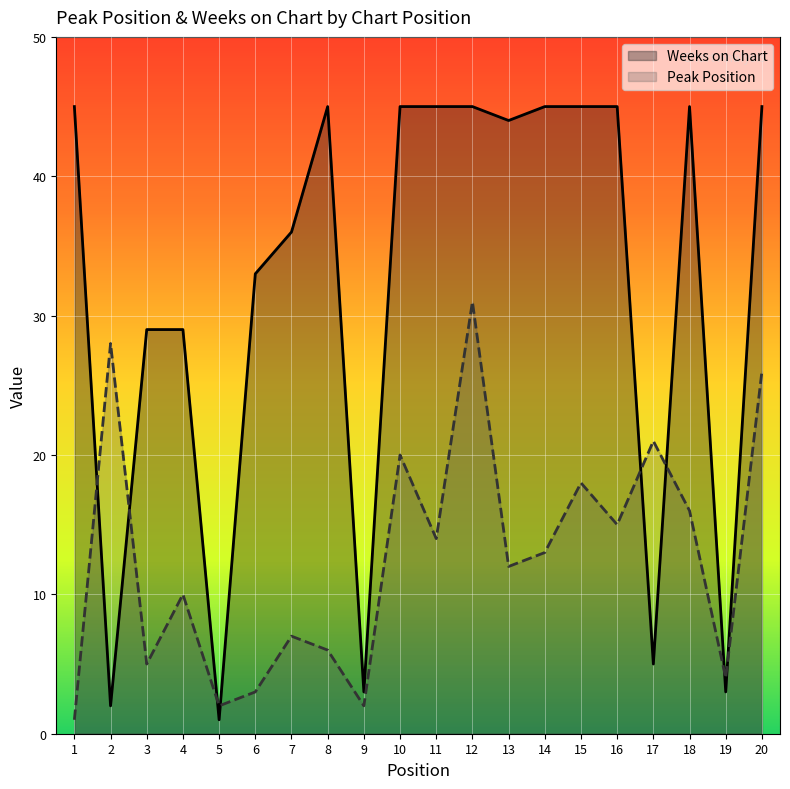

Rank the categories by Peak Position value from highest to lowest.

12, 2, 20, 17, 10, 15, 18, 16, 11, 14, 13, 4, 7, 8, 3, 19, 6, 5, 9, 1